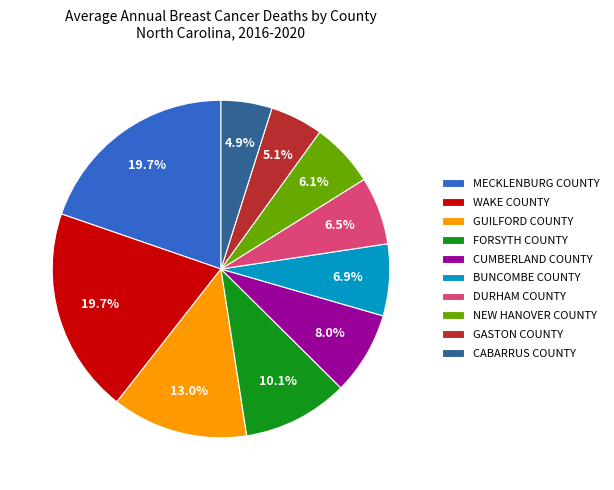

What is the ratio of the value at DURHAM COUNTY to the value at GASTON COUNTY?

1.3